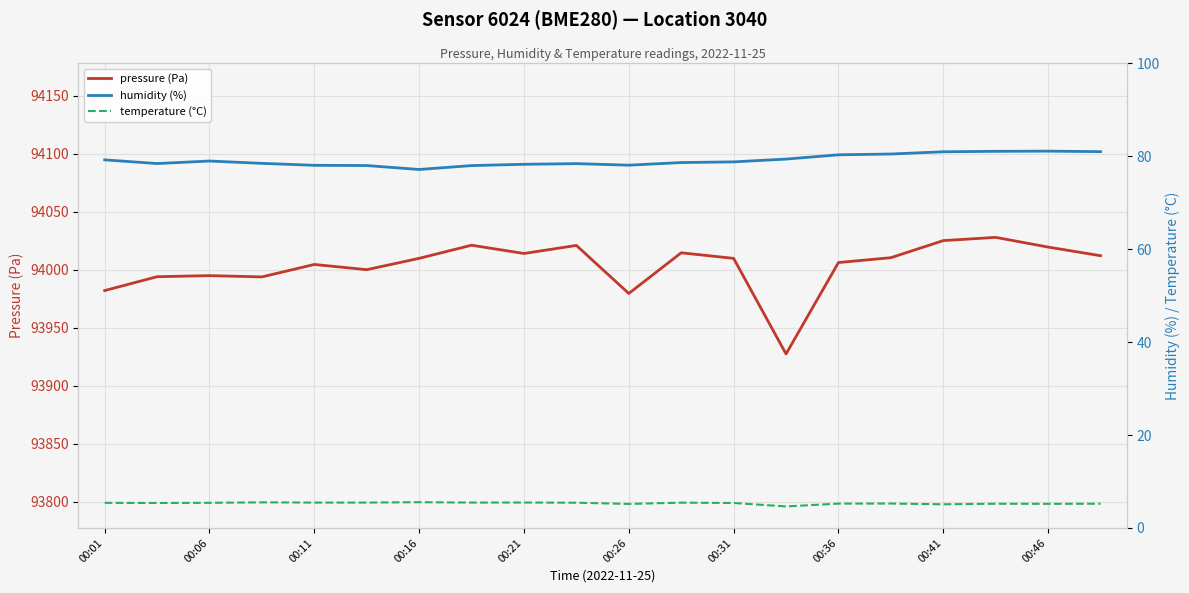

Is it true that pressure (Pa) equals 94019.7 at 00:46?

True